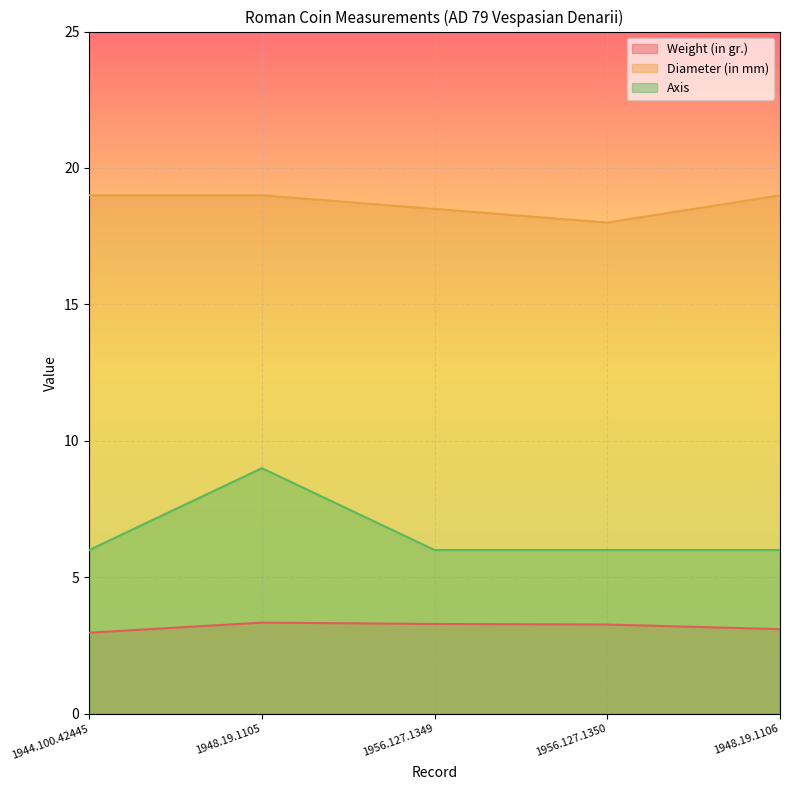

What is the difference between the maximum and minimum values in the Diameter (in mm) series?

1.0